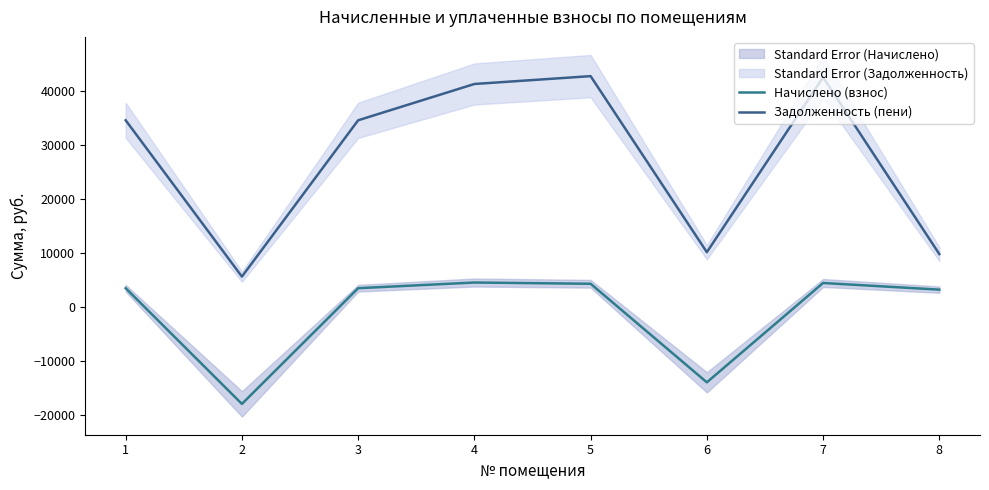

The Начислено (взнос) series shows 4521.6 at 4. True or false?

True